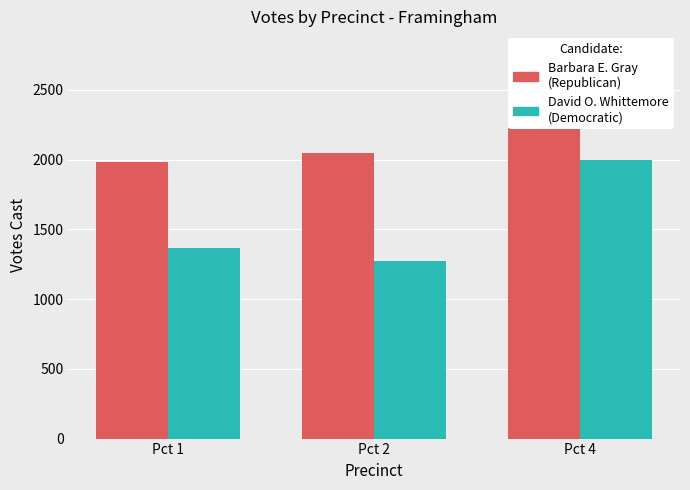

At which category is the sum across all series the highest?

Pct 4